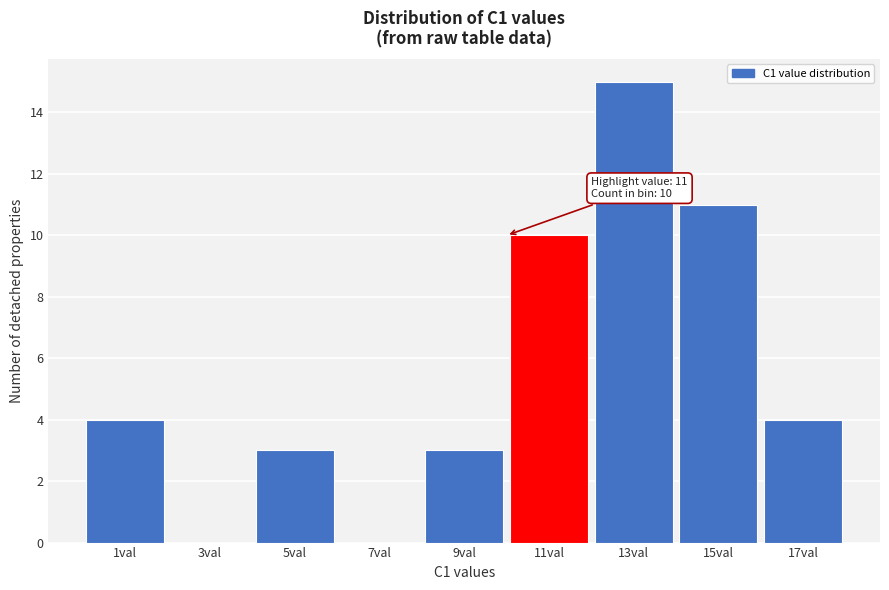

Reading right to left, list all the values displayed in this chart.

17val=4	15val=11	13val=15	11val=10	9val=3	7val=0	5val=3	3val=0	1val=4